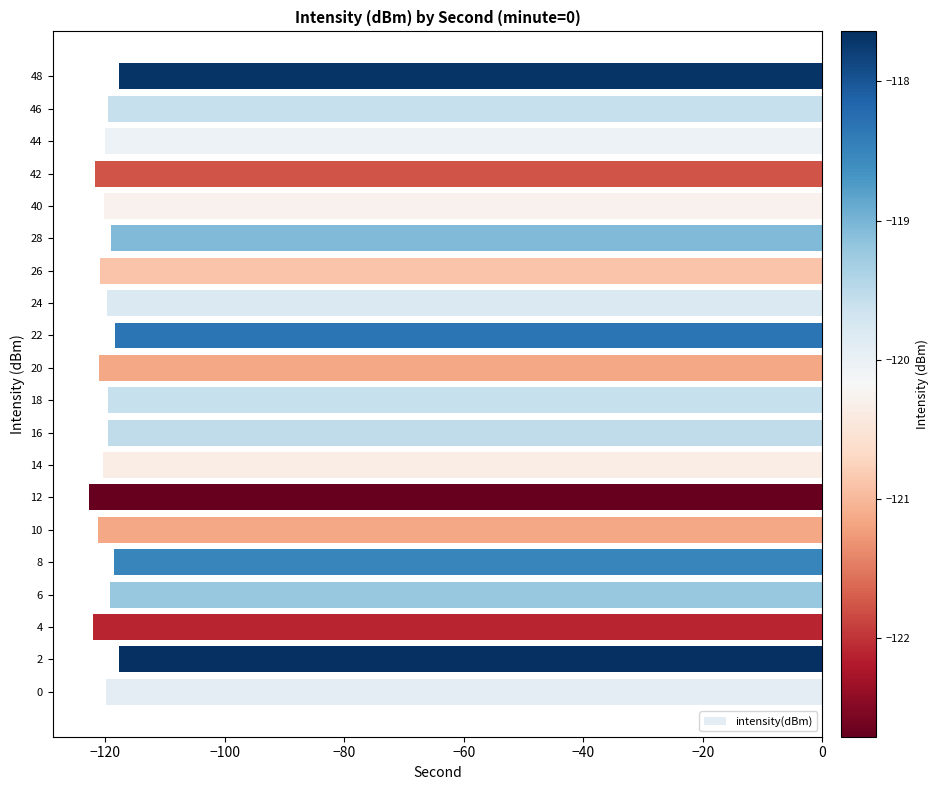

How many data points does each series have?

20